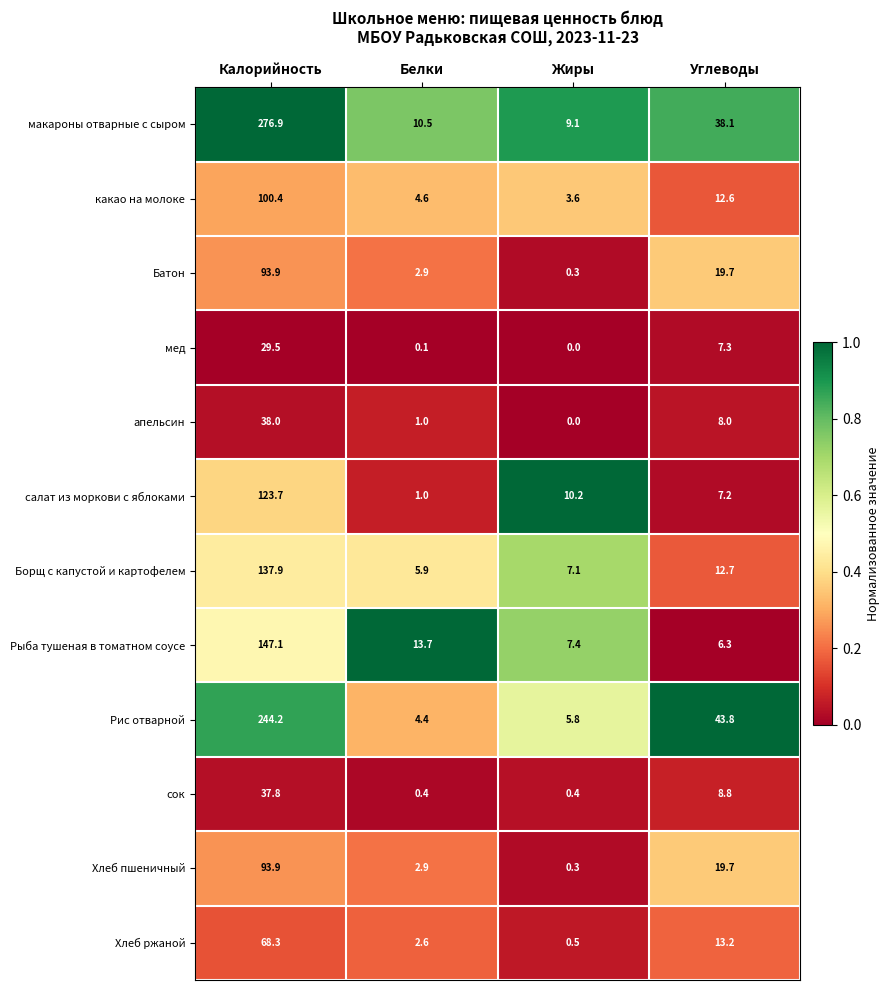

True or false: какао на молоке has a value of 7.0 at Белки.

False